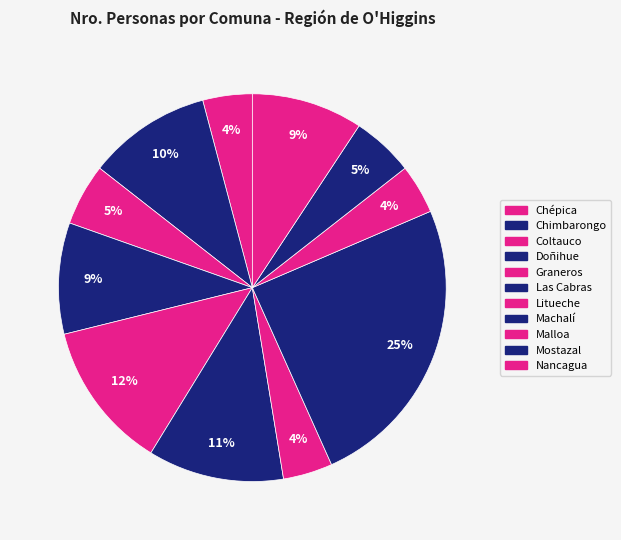

Which has a higher value, Doñihue or Coltauco?

Doñihue